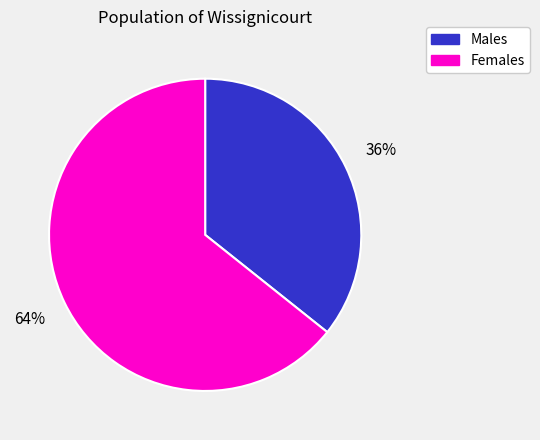

To the nearest percent, what is the average slice percentage?

50%